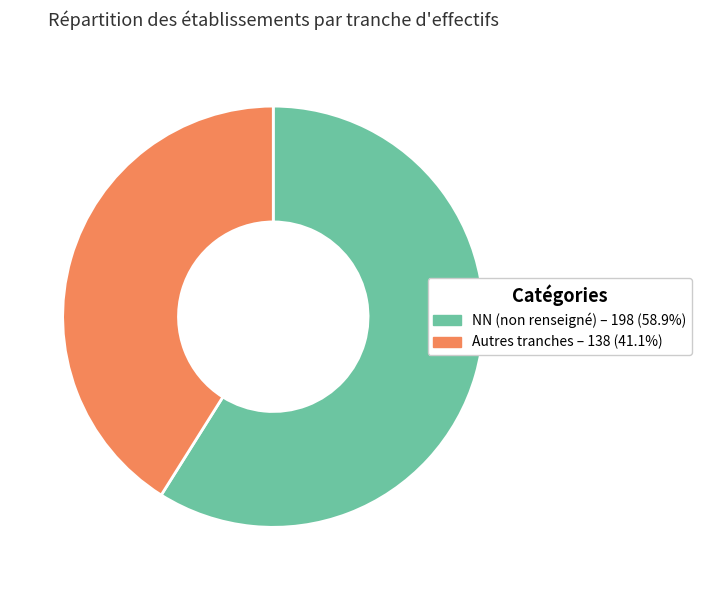

Does NN (non renseigné) – 198 (58.9%) account for over 50% of the chart?

Yes